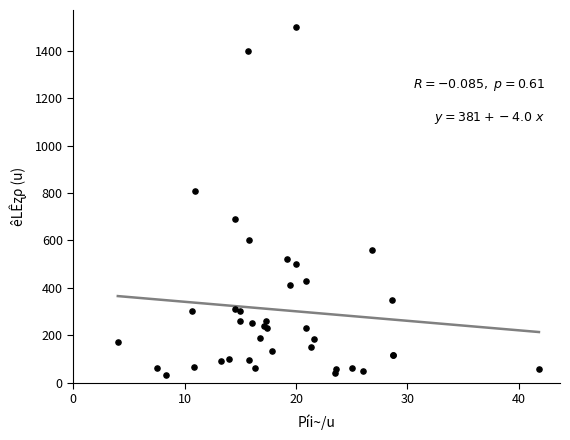

What Y value in the scatter plot is closest to 765?

810